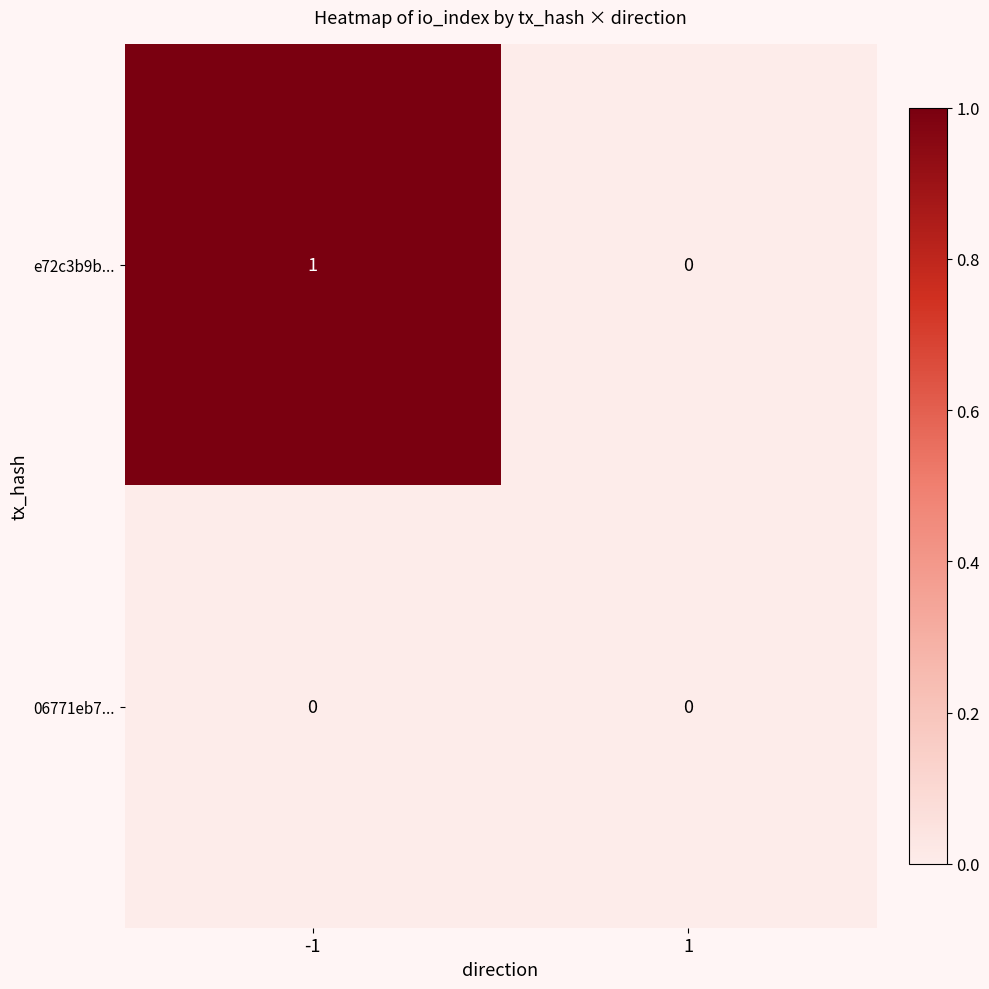

Which series has the largest range (max minus min)?

e72c3b9b...